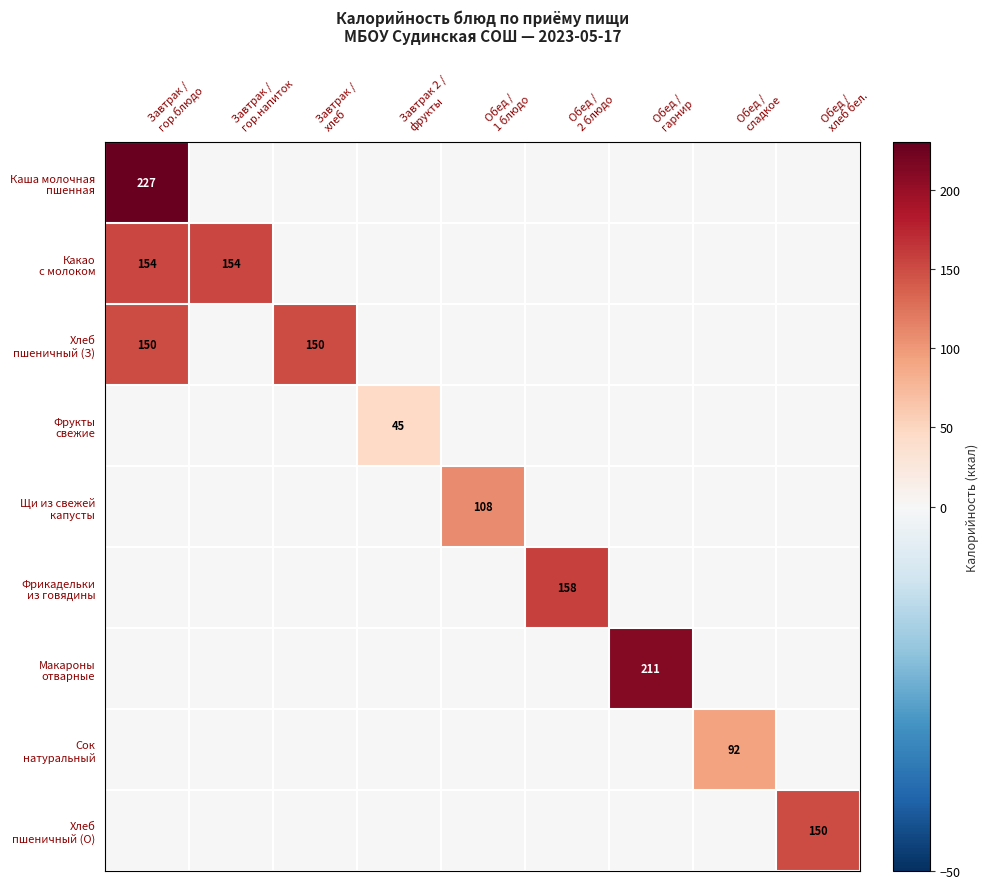

The value of Хлеб пшеничный (О) at Завтрак / гор.блюдо is -56.7. True or false?

False